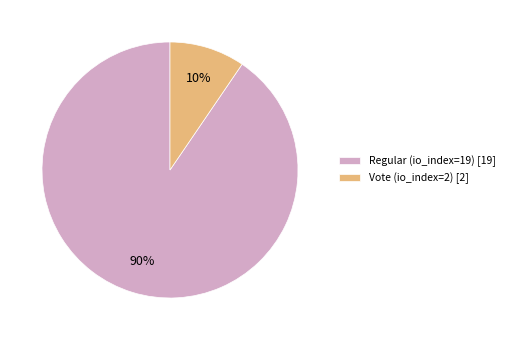

Count the number of slices in the pie.

2